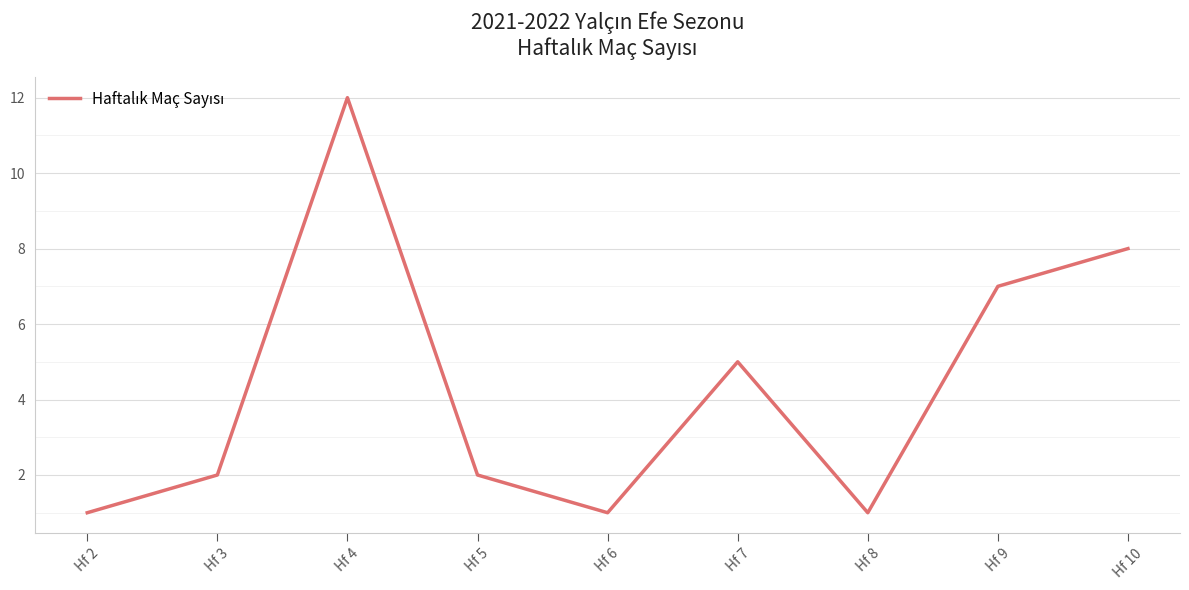

The chart shows a value of 1 at Hf 2. True or false?

True